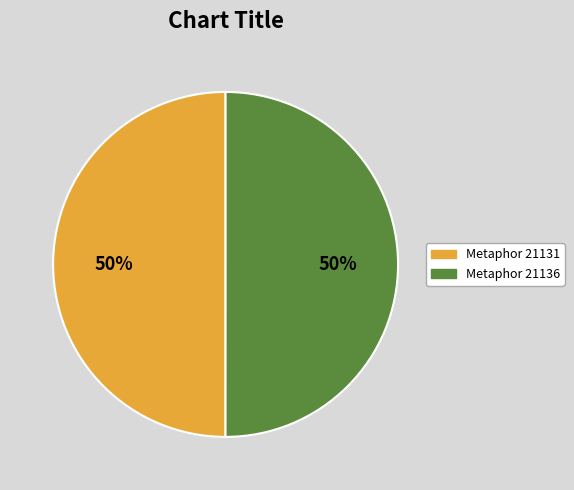

Is it true that Metaphor 21131 is 50% of the pie?

True